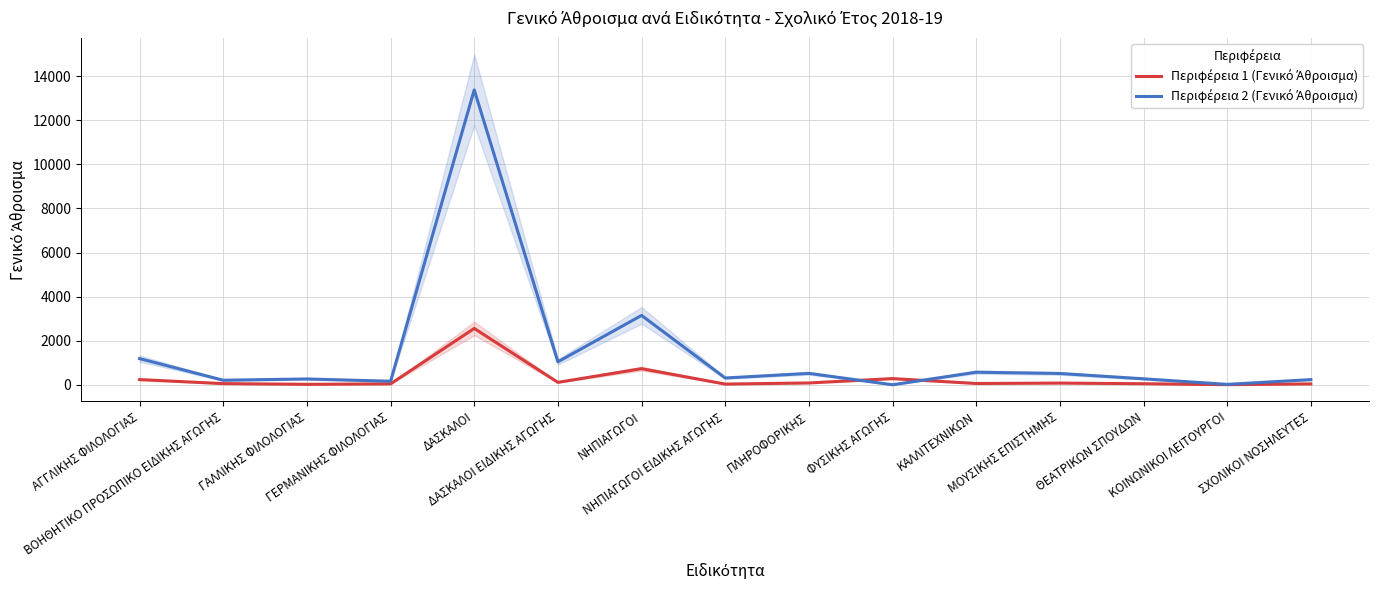

Reading left to right, extract all data points from this chart.

Περιφέρεια 1 (Γενικό Άθροισμα): ΑΓΓΛΙΚΗΣ ΦΙΛΟΛΟΓΙΑΣ=235	ΒΟΗΘΗΤΙΚΟ ΠΡΟΣΩΠΙΚΟ ΕΙΔΙΚΗΣ ΑΓΩΓΗΣ=52	ΓΑΛΛΙΚΗΣ ΦΙΛΟΛΟΓΙΑΣ=20	ΓΕΡΜΑΝΙΚΗΣ ΦΙΛΟΛΟΓΙΑΣ=41	ΔΑΣΚΑΛΟΙ=2555	ΔΑΣΚΑΛΟΙ ΕΙΔΙΚΗΣ ΑΓΩΓΗΣ=109	ΝΗΠΙΑΓΩΓΟΙ=730	ΝΗΠΙΑΓΩΓΟΙ ΕΙΔΙΚΗΣ ΑΓΩΓΗΣ=31	ΠΛΗΡΟΦΟΡΙΚΗΣ=82	ΦΥΣΙΚΗΣ ΑΓΩΓΗΣ=280	ΚΑΛΛΙΤΕΧΝΙΚΩΝ=58	ΜΟΥΣΙΚΗΣ ΕΠΙΣΤΗΜΗΣ=76	ΘΕΑΤΡΙΚΩΝ ΣΠΟΥΔΩΝ=47	ΚΟΙΝΩΝΙΚΟΙ ΛΕΙΤΟΥΡΓΟΙ=4	ΣΧΟΛΙΚΟΙ ΝΟΣΗΛΕΥΤΕΣ=39
Περιφέρεια 2 (Γενικό Άθροισμα): ΑΓΓΛΙΚΗΣ ΦΙΛΟΛΟΓΙΑΣ=1187	ΒΟΗΘΗΤΙΚΟ ΠΡΟΣΩΠΙΚΟ ΕΙΔΙΚΗΣ ΑΓΩΓΗΣ=205	ΓΑΛΛΙΚΗΣ ΦΙΛΟΛΟΓΙΑΣ=263	ΓΕΡΜΑΝΙΚΗΣ ΦΙΛΟΛΟΓΙΑΣ=160	ΔΑΣΚΑΛΟΙ=13378	ΔΑΣΚΑΛΟΙ ΕΙΔΙΚΗΣ ΑΓΩΓΗΣ=1041	ΝΗΠΙΑΓΩΓΟΙ=3146	ΝΗΠΙΑΓΩΓΟΙ ΕΙΔΙΚΗΣ ΑΓΩΓΗΣ=307	ΠΛΗΡΟΦΟΡΙΚΗΣ=517	ΦΥΣΙΚΗΣ ΑΓΩΓΗΣ=0	ΚΑΛΛΙΤΕΧΝΙΚΩΝ=570	ΜΟΥΣΙΚΗΣ ΕΠΙΣΤΗΜΗΣ=512	ΘΕΑΤΡΙΚΩΝ ΣΠΟΥΔΩΝ=270	ΚΟΙΝΩΝΙΚΟΙ ΛΕΙΤΟΥΡΓΟΙ=18	ΣΧΟΛΙΚΟΙ ΝΟΣΗΛΕΥΤΕΣ=234